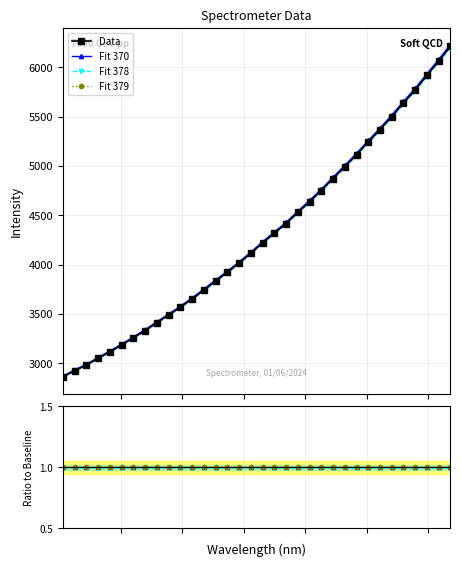

Reading left to right, list all the values displayed in this chart.

Data: 2863.2	2926.4	2983.3	3051.8	3117.3	3186.8	3258.8	3332.9	3412.7	3489.7	3569.6	3653.3	3743.0	3833.5	3924.0	4016.4	4115.2	4220.2	4318.8	4416.2	4528.7	4637.5	4750.9	4872.3	4991.0	5113.3	5241.8	5366.9	5498.3	5635.9	5768.8	5916.0	6059.6	6209.7
Fit 370: 1.0	1.0	1.0	1.0	1.0	1.0	1.0	1.0	1.0	1.0	1.0	1.0	1.0	1.0	1.0	1.0	1.0	1.0	1.0	1.0	1.0	1.0	1.0	1.0	1.0	1.0	1.0	1.0	1.0	1.0	1.0	1.0	1.0	1.0
Fit 378: 1.0	1.0	1.0	1.0	1.0	1.0	1.0	1.0	1.0	1.0	1.0	1.0	1.0	1.0	1.0	1.0	1.0	1.0	1.0	1.0	1.0	1.0	1.0	1.0	1.0	1.0	1.0	1.0	1.0	1.0	1.0	1.0	1.0	1.0
Fit 379: 1.0	1.0	1.0	1.0	1.0	1.0	1.0	1.0	1.0	1.0	1.0	1.0	1.0	1.0	1.0	1.0	1.0	1.0	1.0	1.0	1.0	1.0	1.0	1.0	1.0	1.0	1.0	1.0	1.0	1.0	1.0	1.0	1.0	1.0